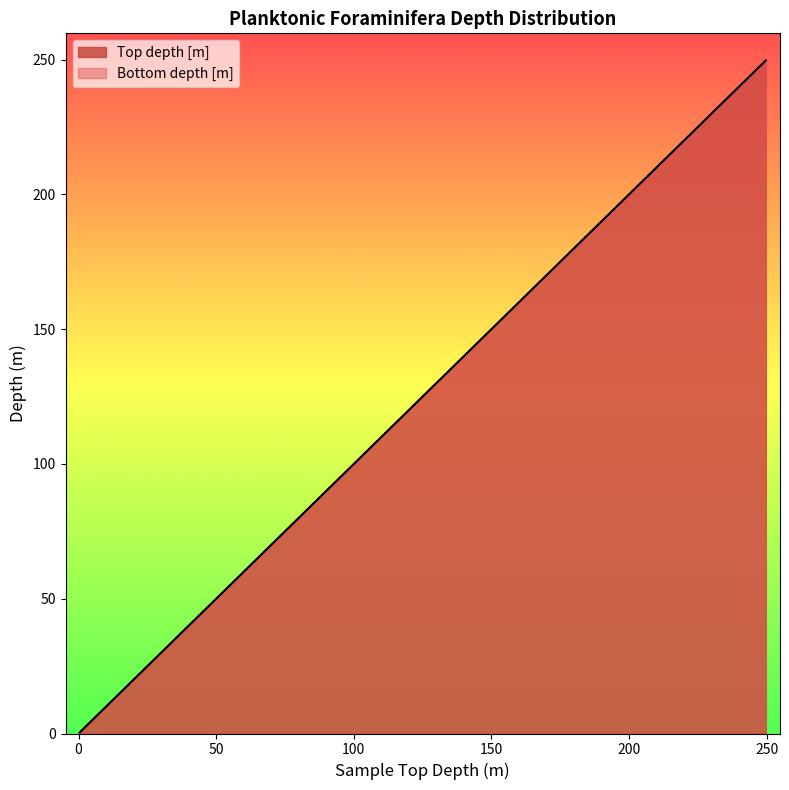

Is the value of Top depth [m] at 111.68 greater than the value of Bottom depth [m] at 170.23?

No